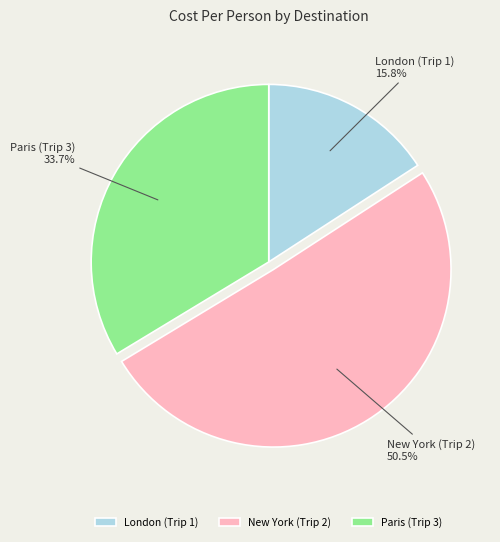

Between Paris (Trip 3) and New York (Trip 2), which is larger?

New York (Trip 2)